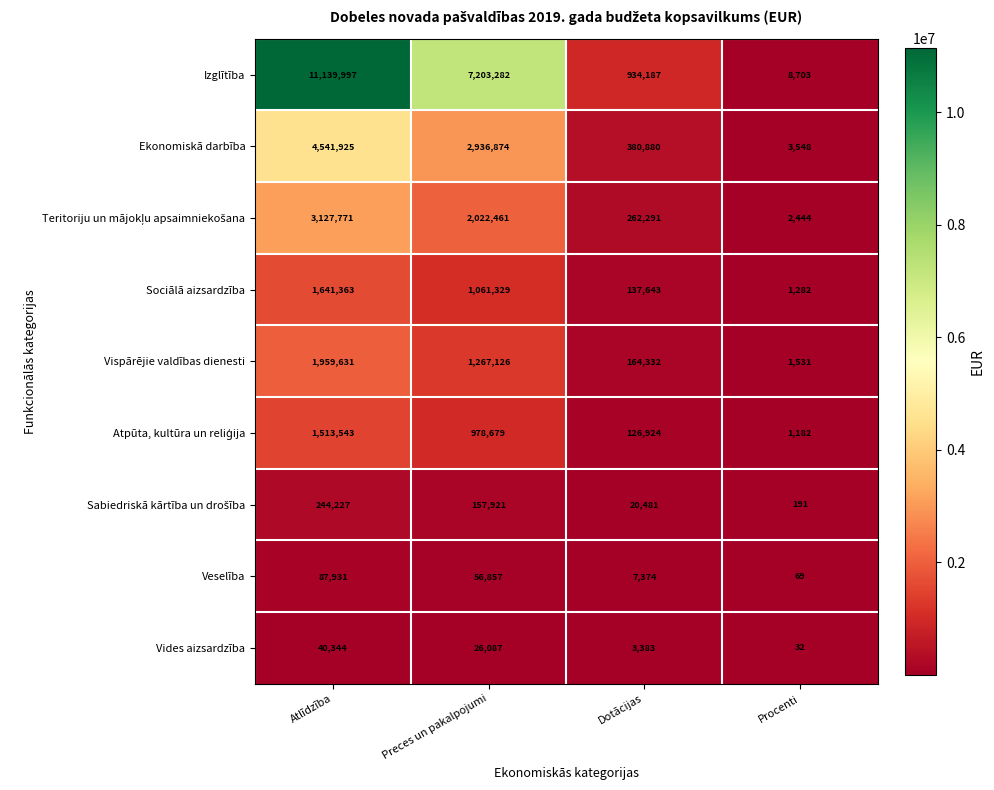

What is the approximate value of Veselība at Dotācijas?

7374